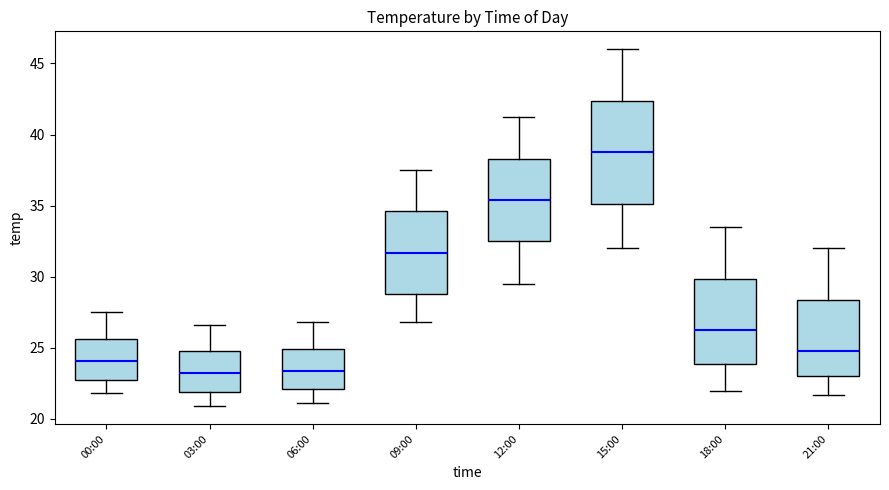

Which box is the tallest, from its lower edge to its upper edge?

15:00